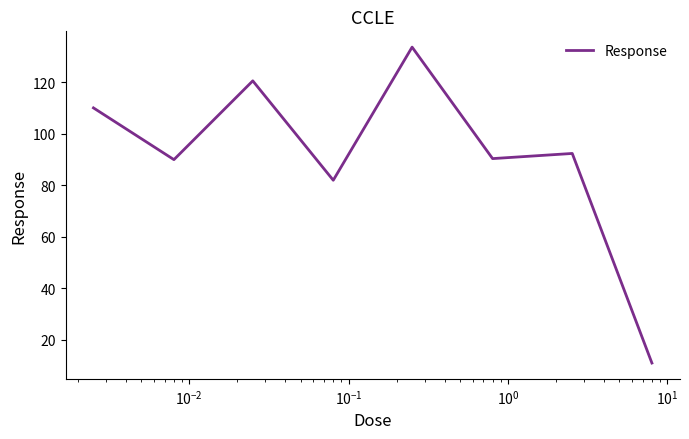

What is the maximum value shown in the chart?

133.7